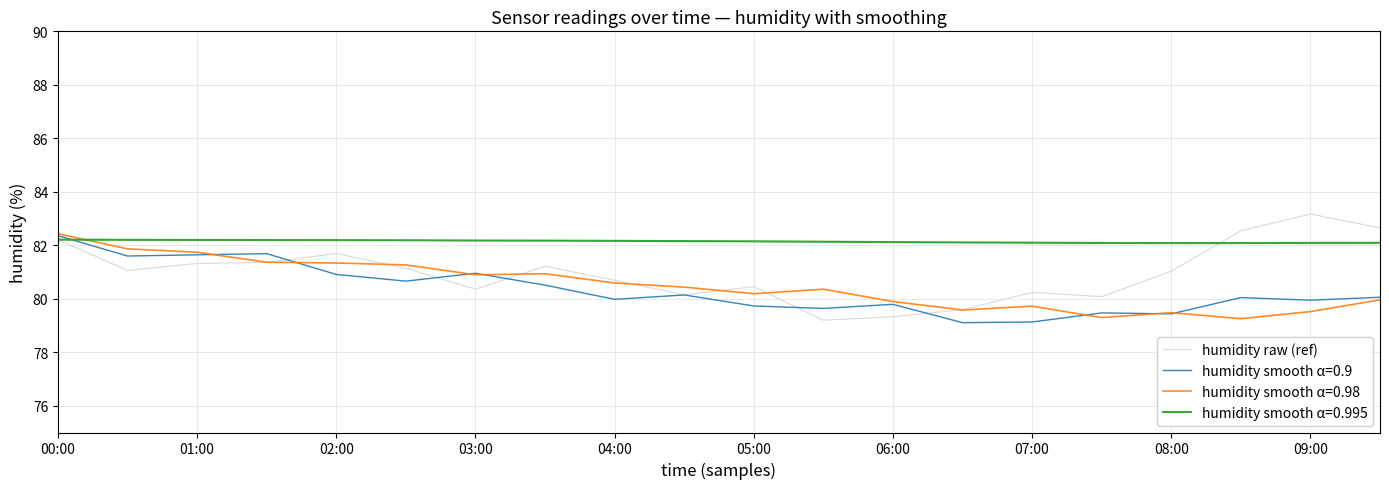

What is the smallest value displayed?

79.1